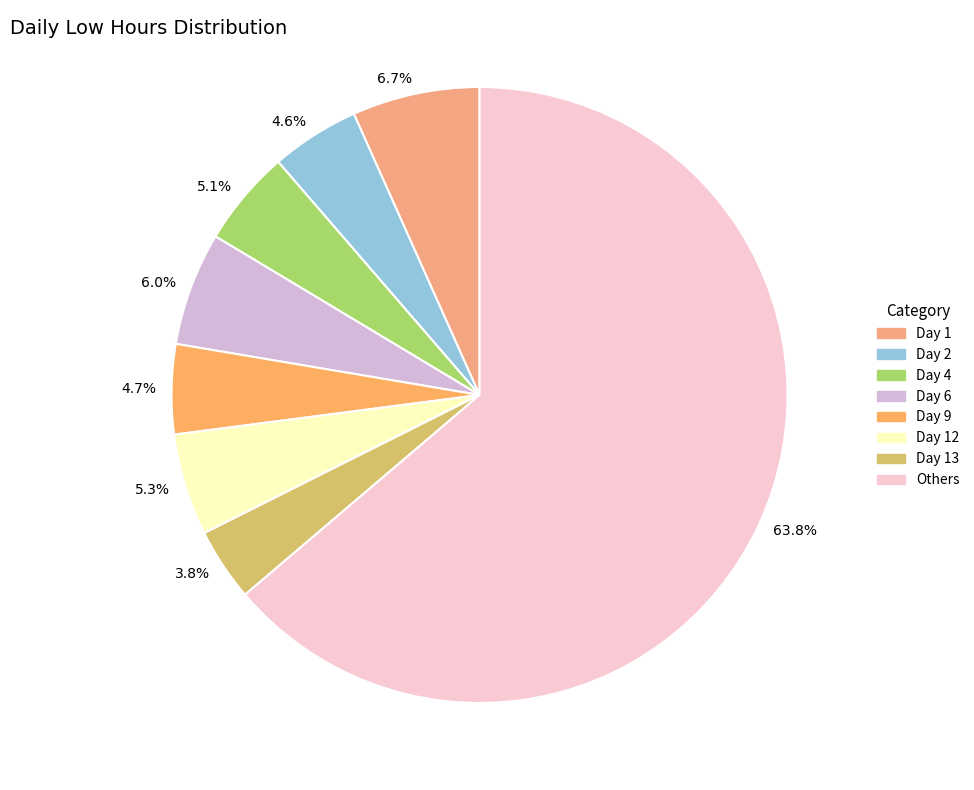

Approximately how many times larger is the value at 5.3% compared to 6.7%?

0.8